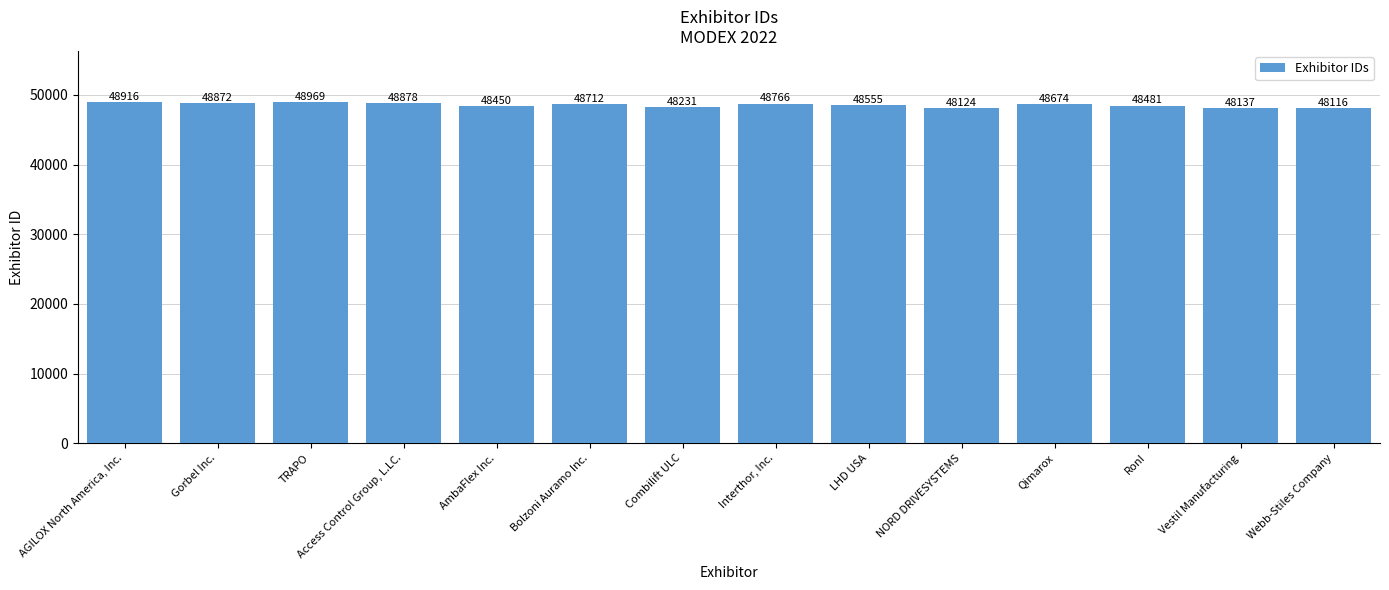

Does the chart contain any negative values?

No